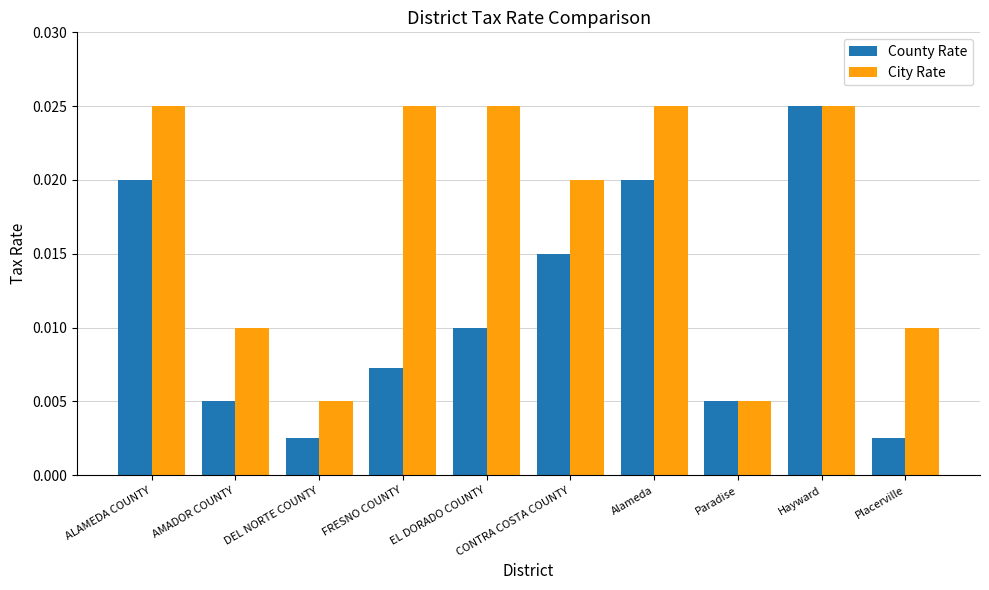

What is the label of the 6th bar from the left?

CONTRA COSTA COUNTY